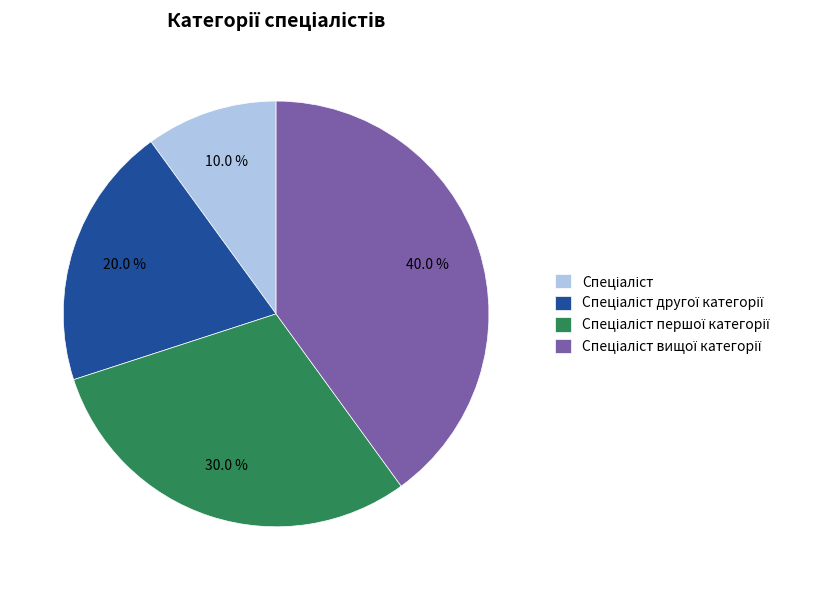

To the nearest percent, what is the average slice percentage?

25%